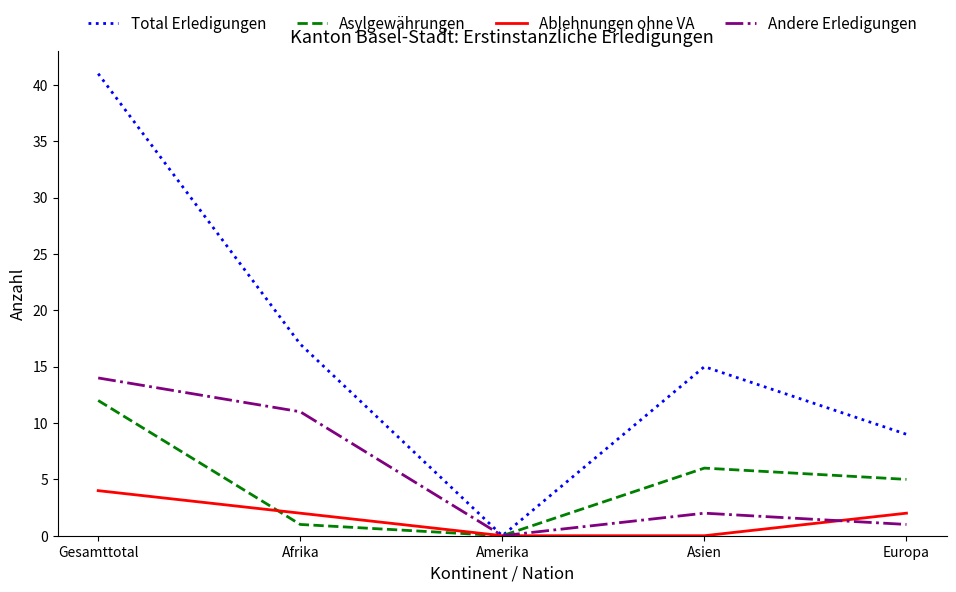

Rank the series at Afrika from highest to lowest value.

Total Erledigungen, Andere Erledigungen, Ablehnungen ohne VA, Asylgewährungen